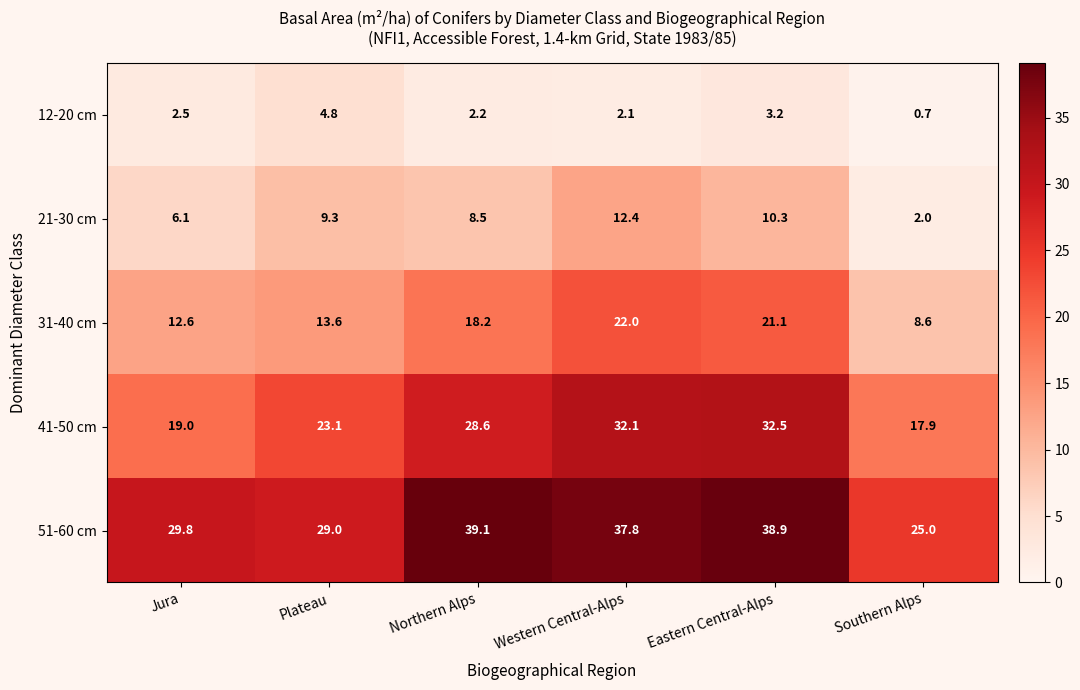

What is the lowest value of the 51-60 cm series?

25.0